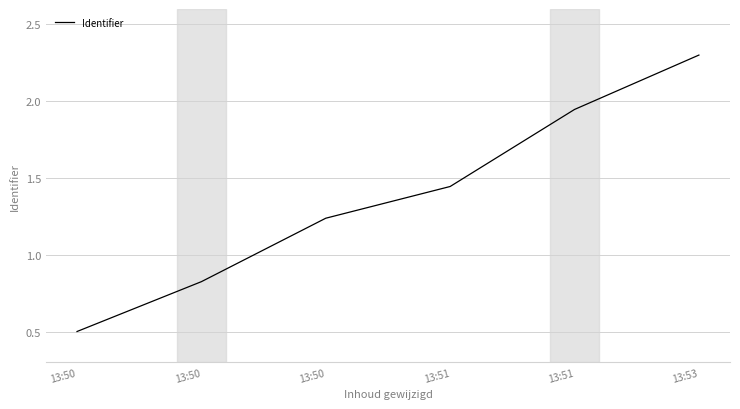

At which category does the chart reach its minimum across all series?

13:50